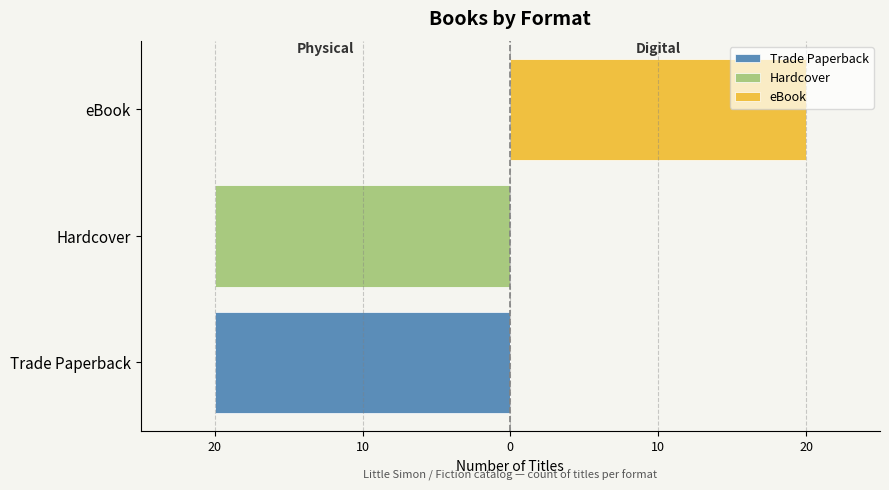

Reading left to right, extract all data points from this chart.

Trade Paperback: -20	0	0
Hardcover: 0	-20	0
eBook: 0	0	20